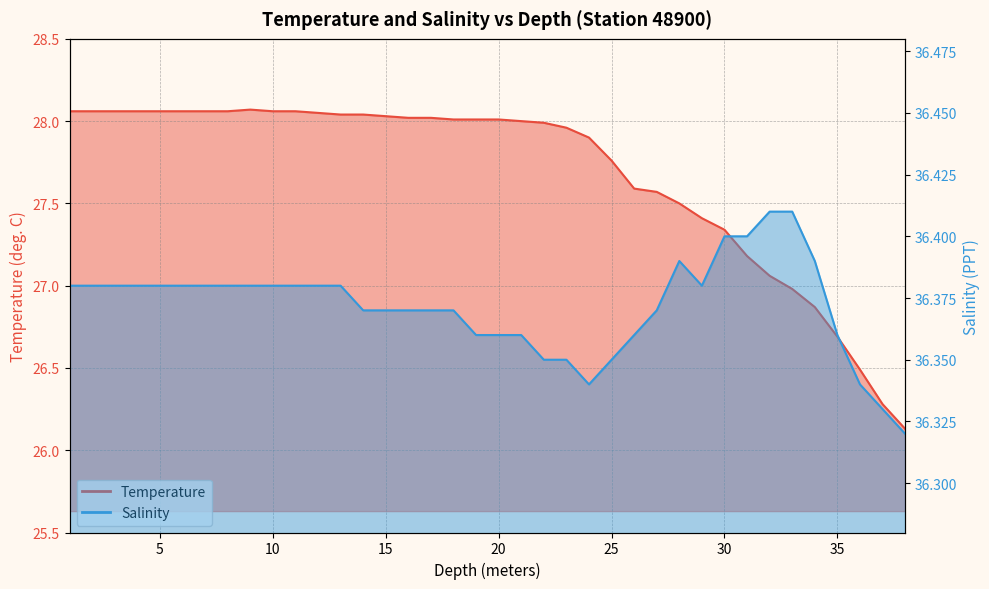

In Temperature, how many points are higher than both neighbors (excluding endpoints)?

1